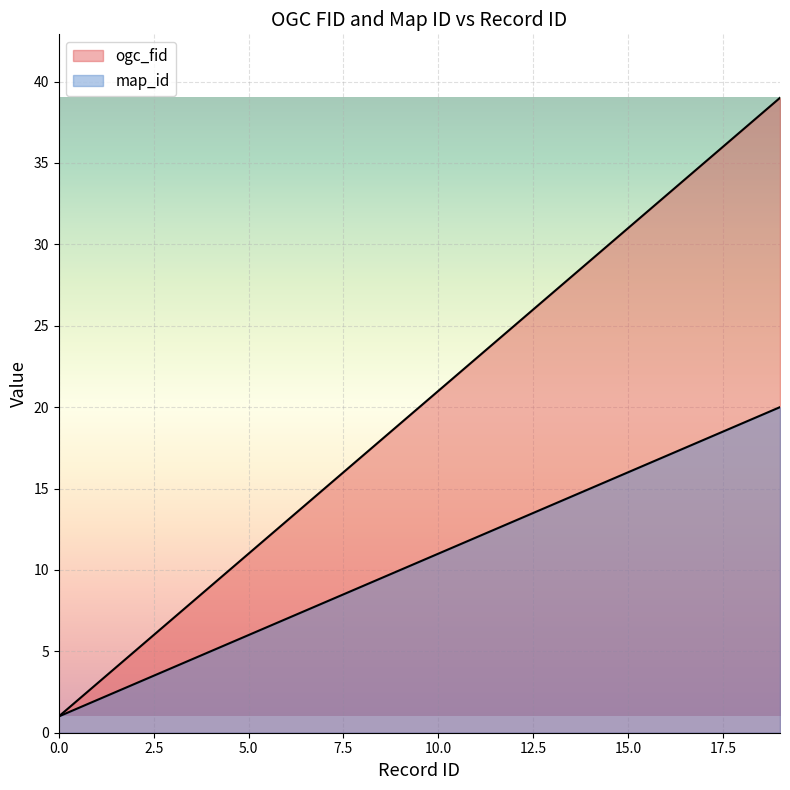

What is the maximum value for ogc_fid?

39